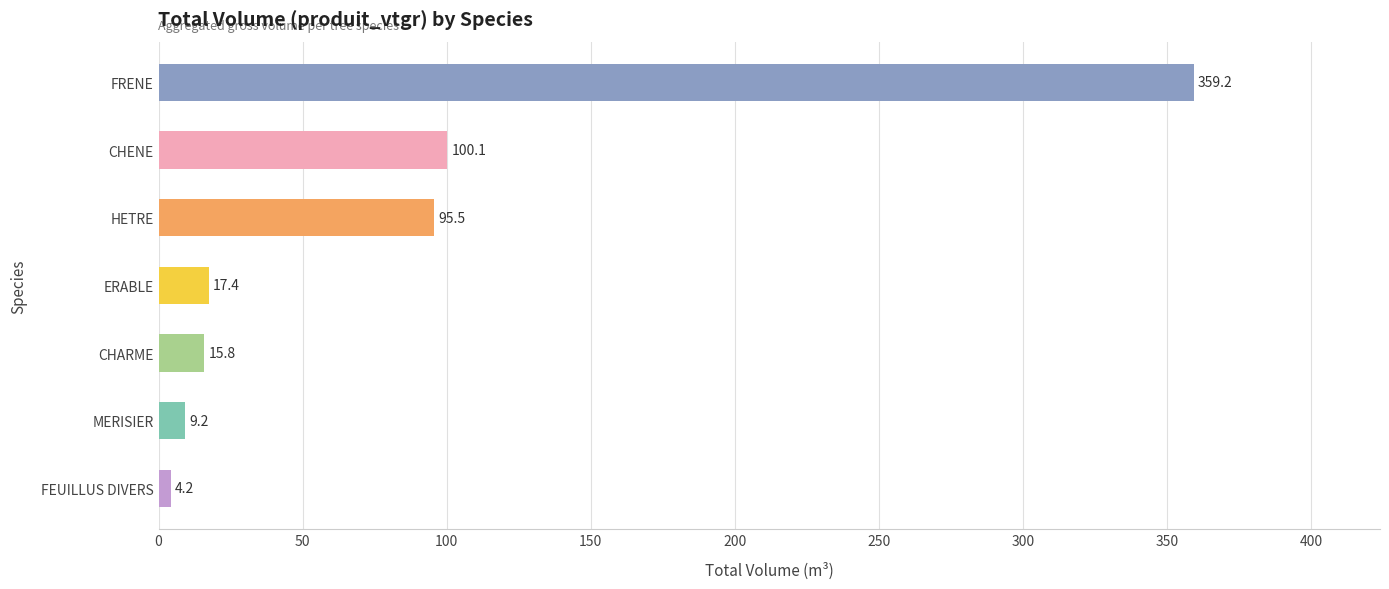

Does the chart contain any negative values?

No